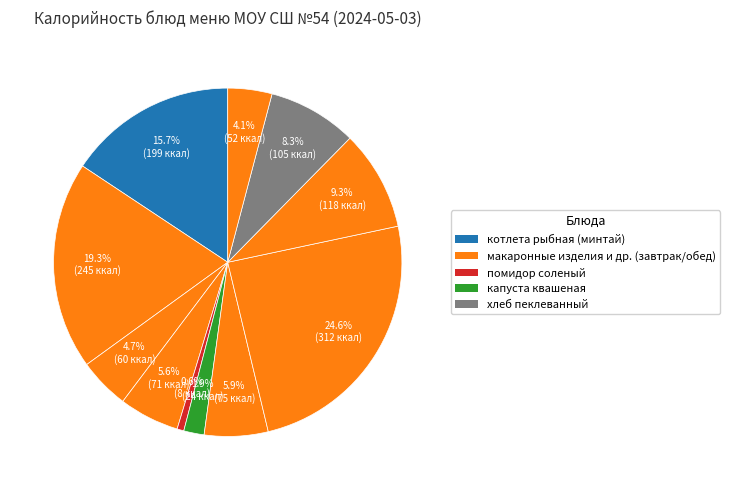

What is the smallest slice in the pie chart?

помидор соленый